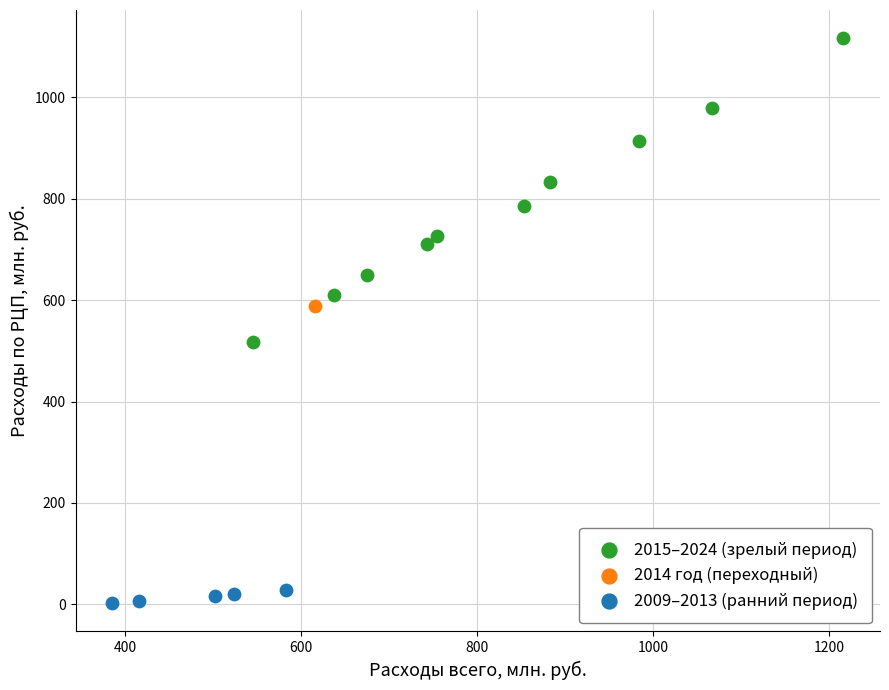

Which series contains the lowest Y value?

2009–2013 (ранний период)